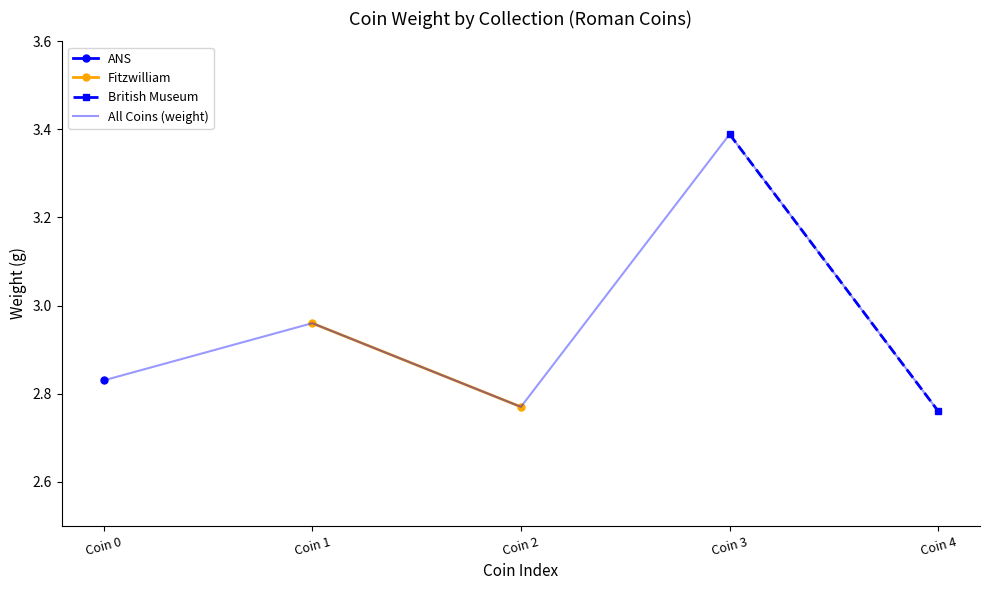

What is the minimum value shown in the chart?

2.8